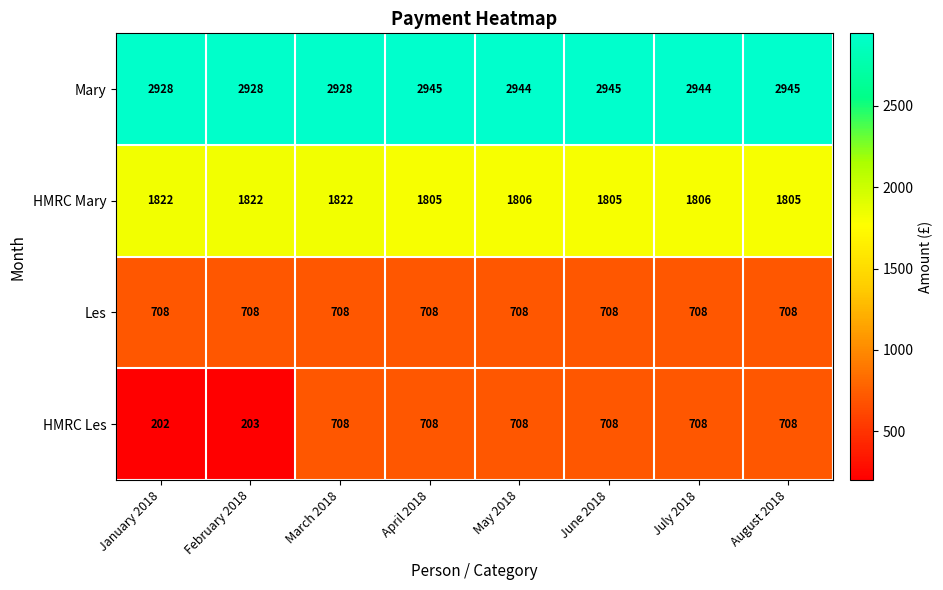

At how many categories does at least one series exceed 1644?

8